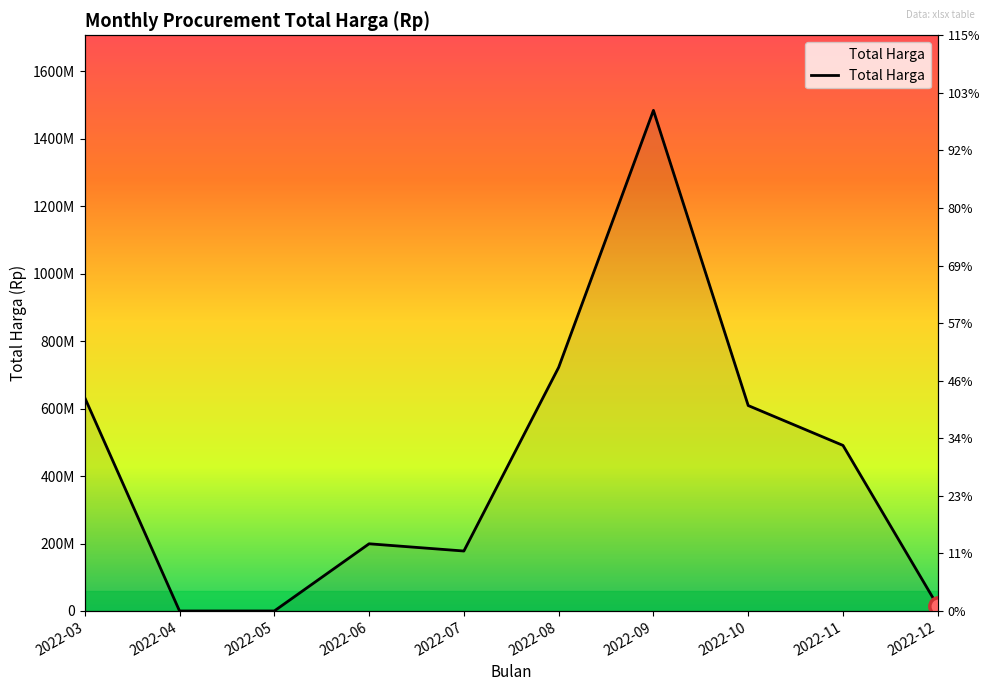

What is the sum of the values at 2022-08 and 2022-12?

736946780